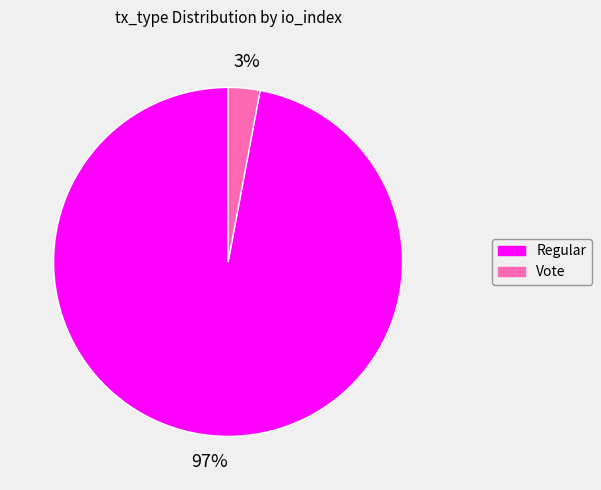

Does any single category account for the majority?

Yes